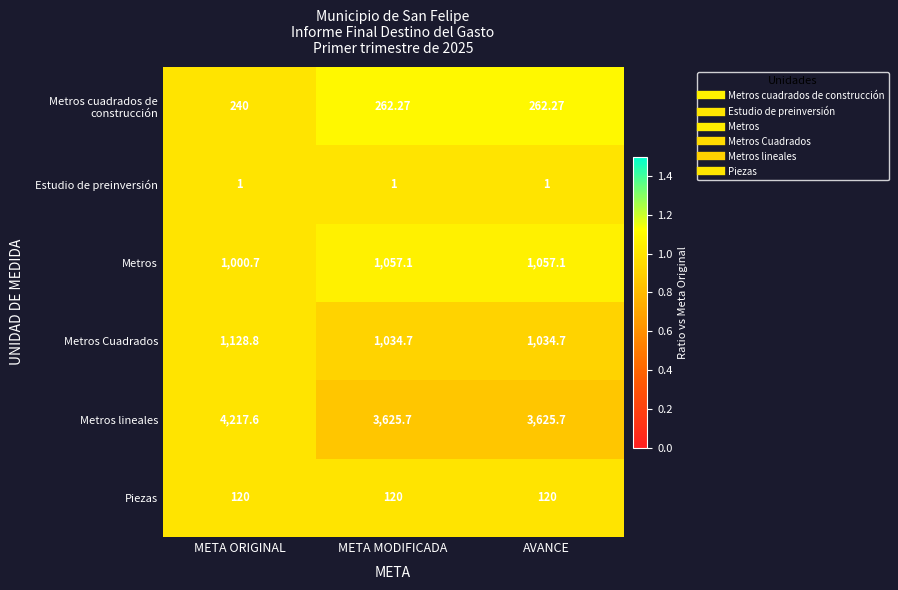

Where does the Metros series first go above 1057?

META MODIFICADA